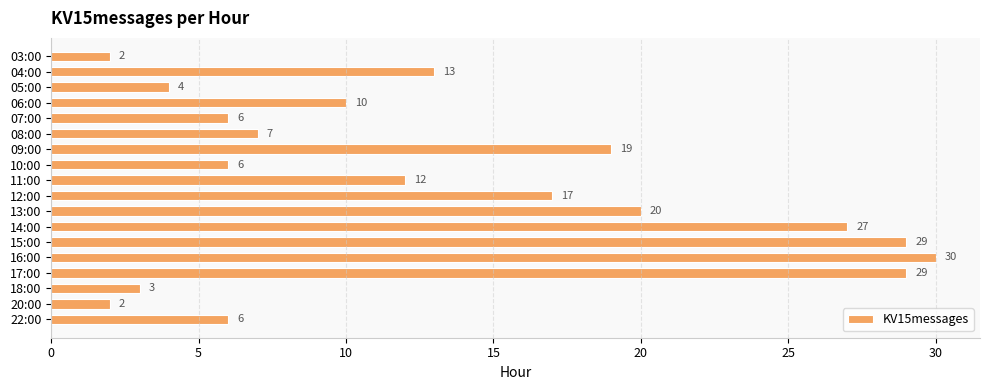

Are the bars grouped side by side (vs. stacked)?

No